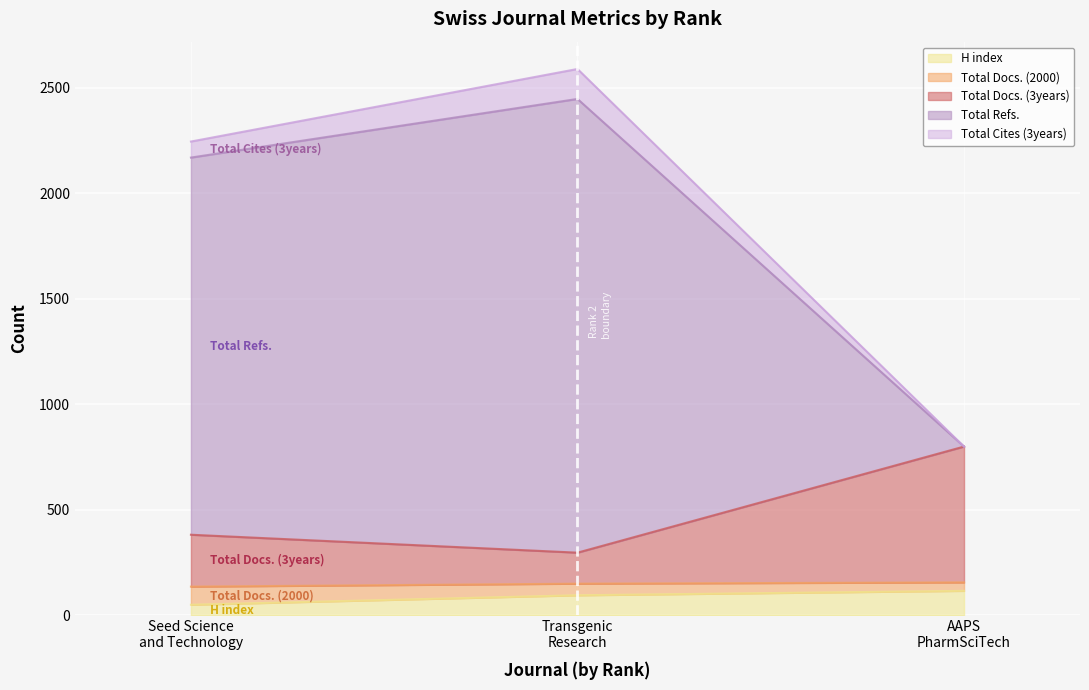

Does the chart display data point markers on the line(s)?

No